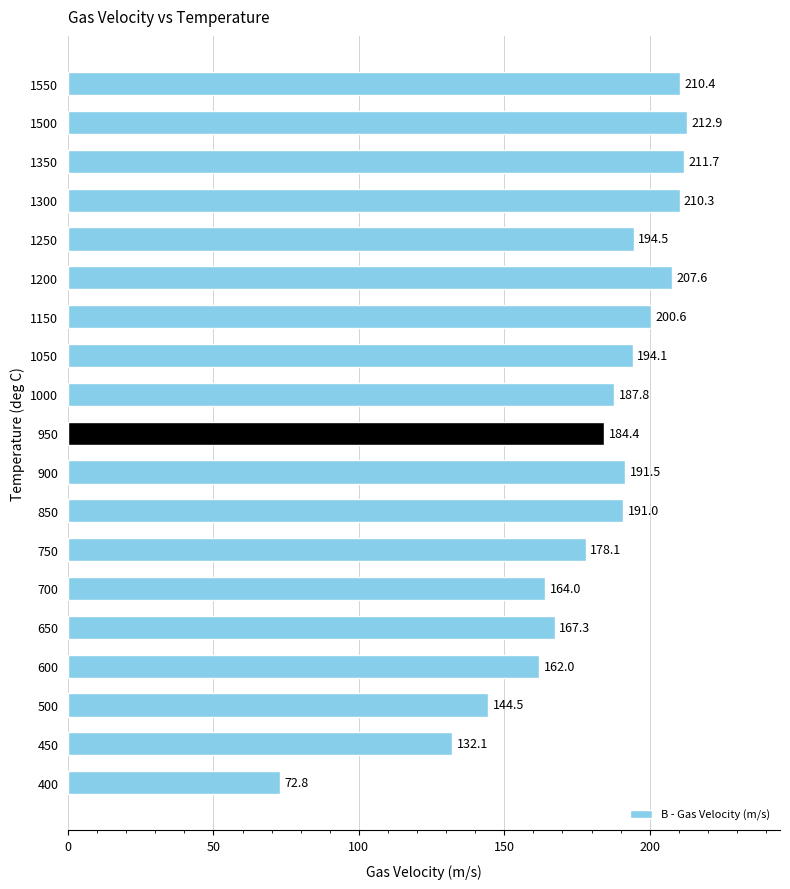

Are the bars horizontal?

Yes